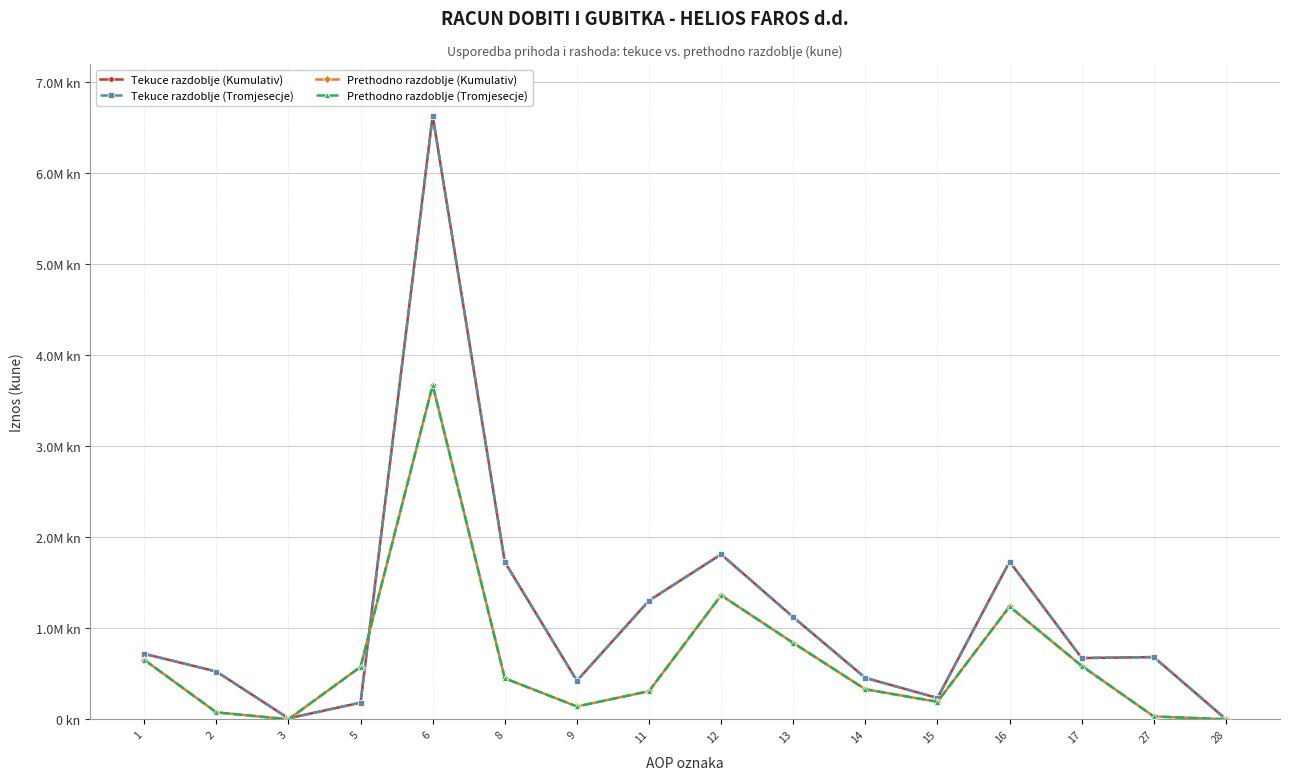

Which series has the largest range (max minus min)?

Tekuce razdoblje (Kumulativ)